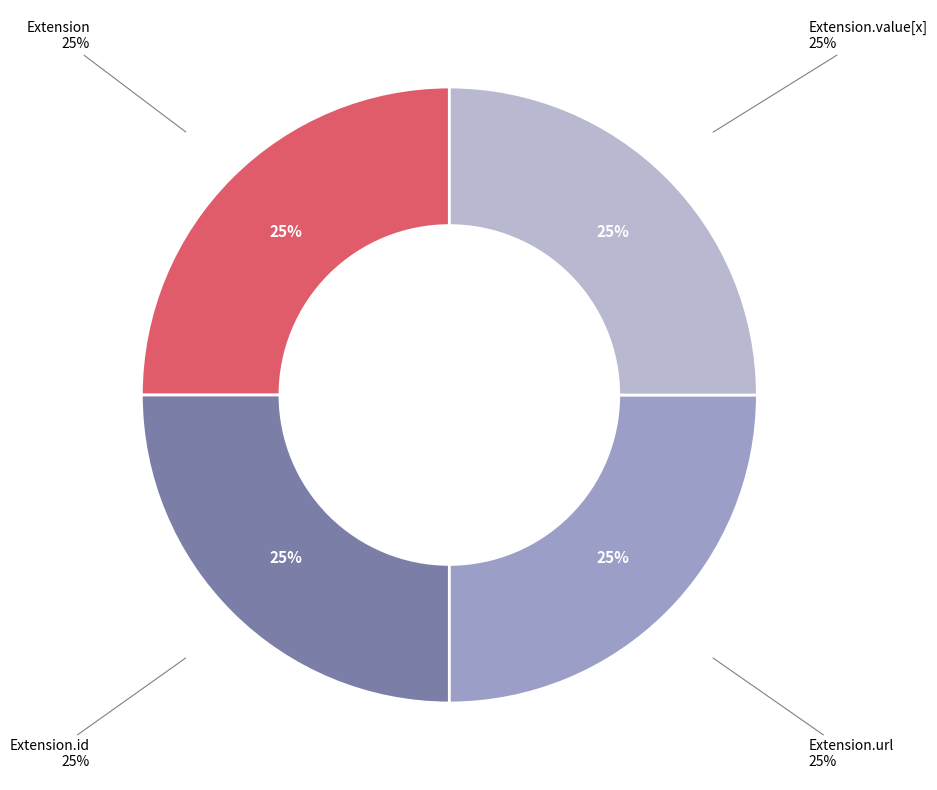

Does Extension.value[x] account for over 50% of the chart?

No